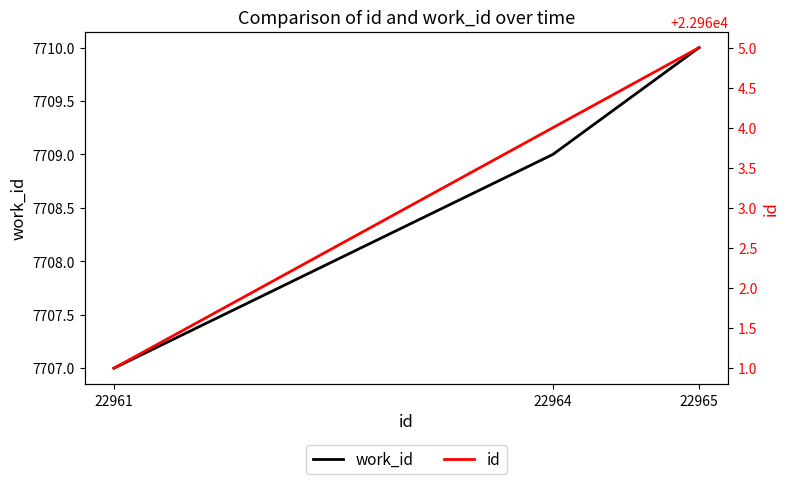

Which has a higher value, 22964 or 22965?

22965